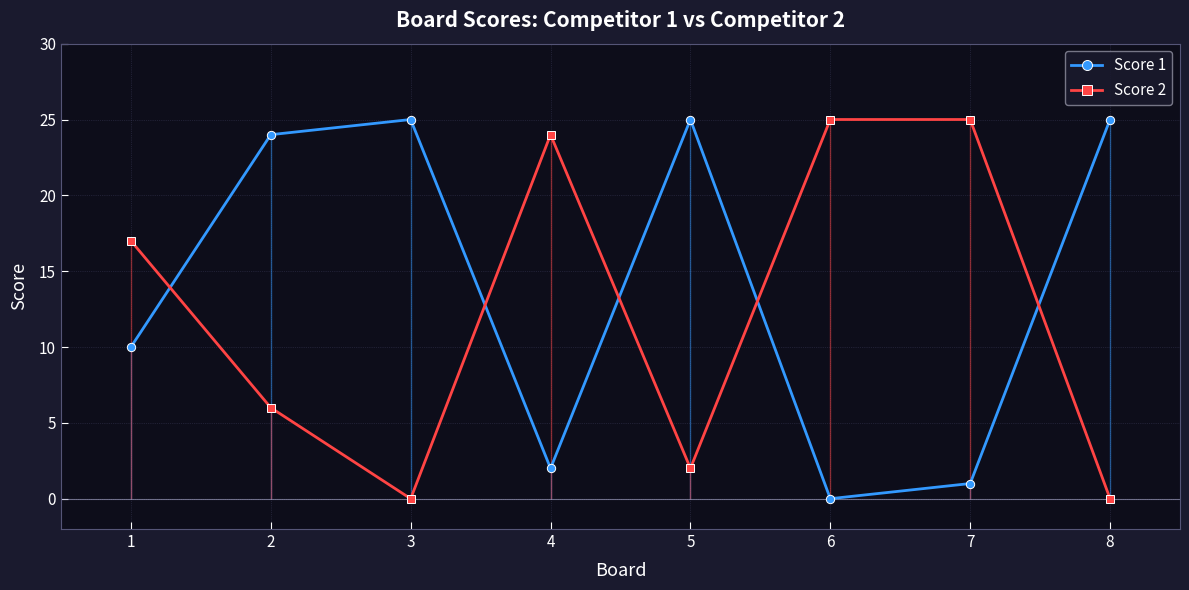

How many interior local peaks does the Score 1 series have?

2